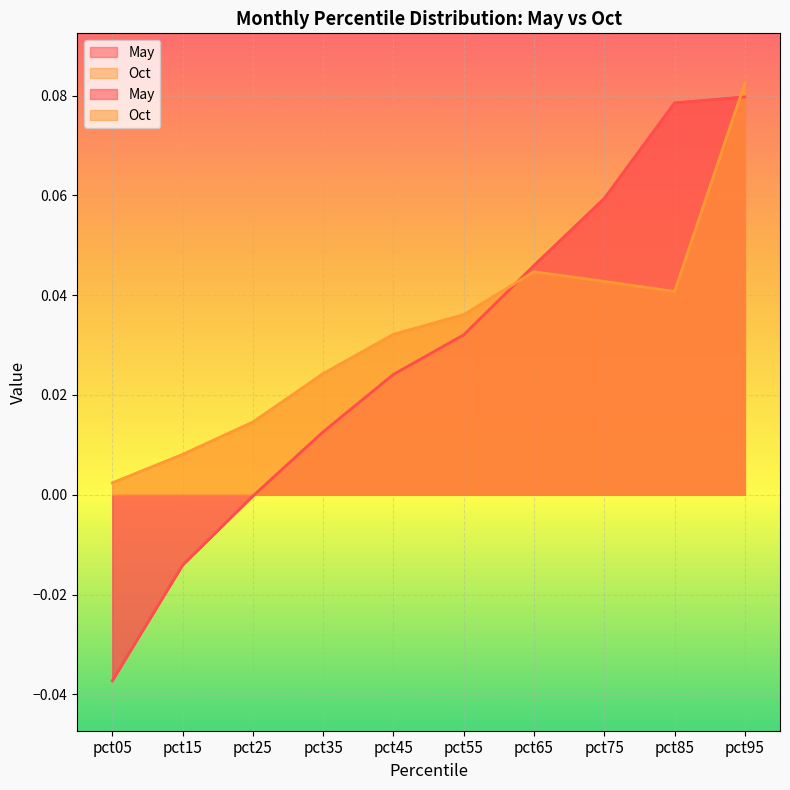

Where do Oct and May first cross each other?

pct55 and pct65